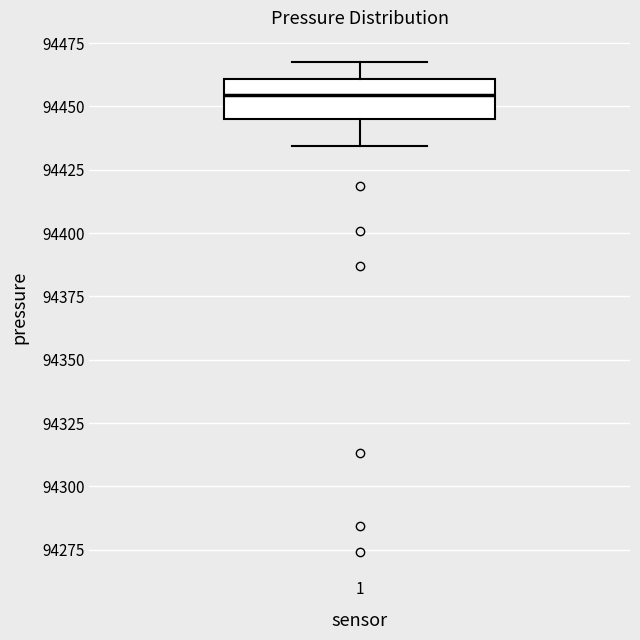

Transcribe this box plot: give where the median line is, the range the box spans, and where the two whiskers end, as read against the y-axis. The values are not printed on the chart, so give them approximately, as read against the axis.

median 94455, box 94445 to 94460, whiskers 94435 to 94465